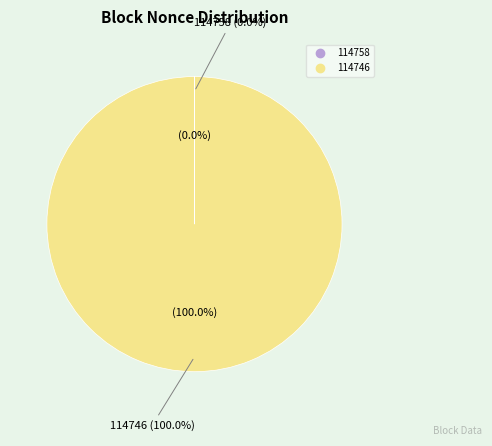

The 114758 slice represents 0% of the pie. True or false?

True